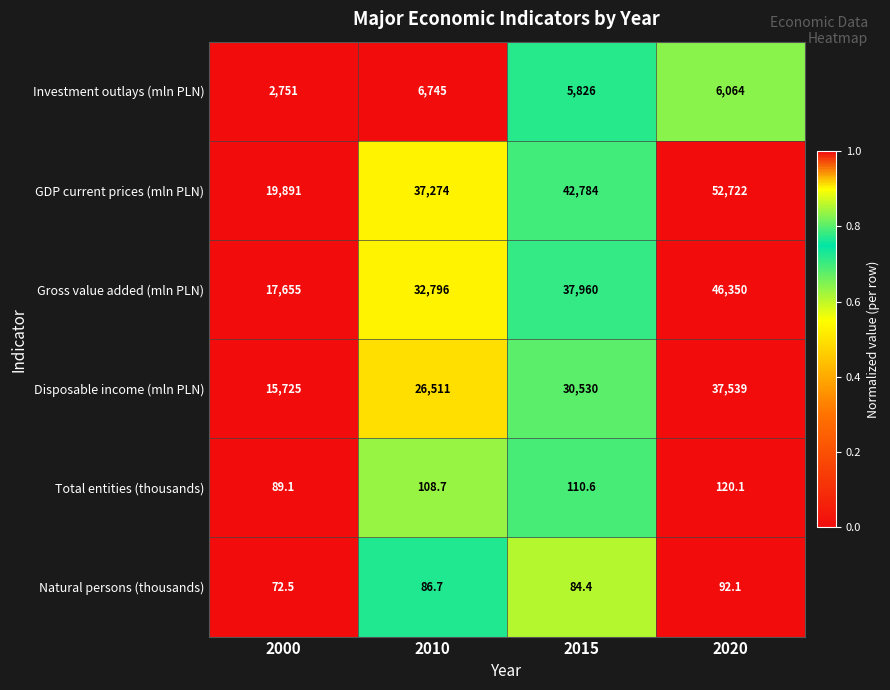

What is the lowest value of the Total entities (thousands) series?

89.1